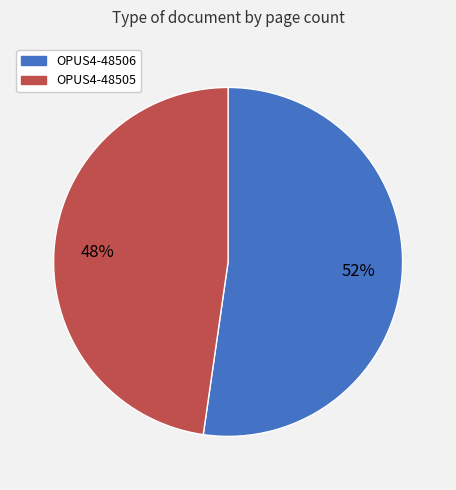

How many segments does this pie chart have?

2